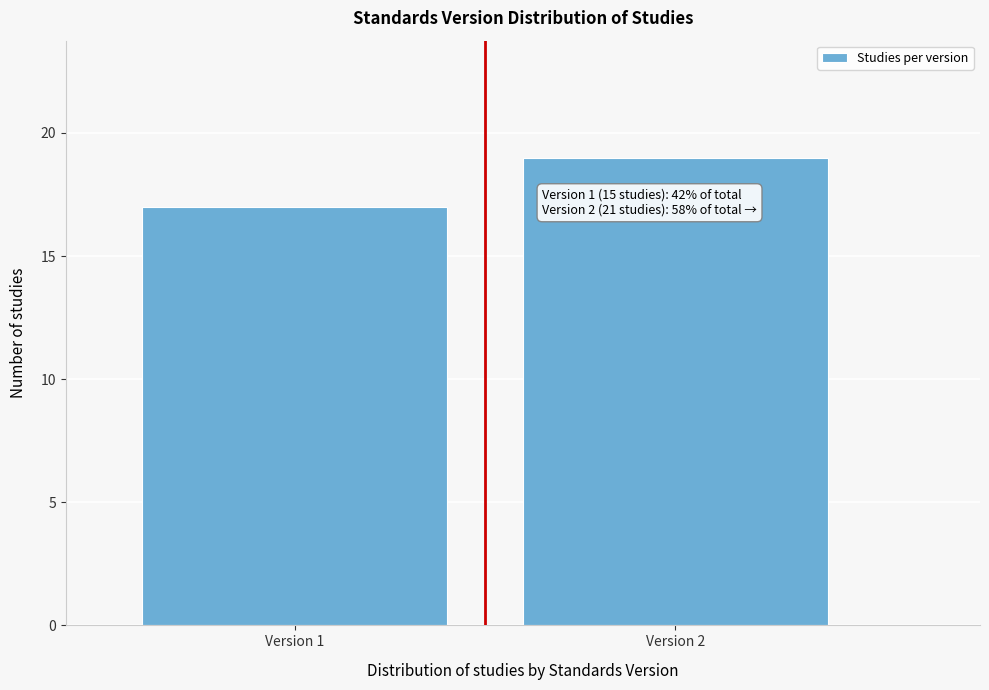

Reading left to right, extract all data points from this chart.

17	19